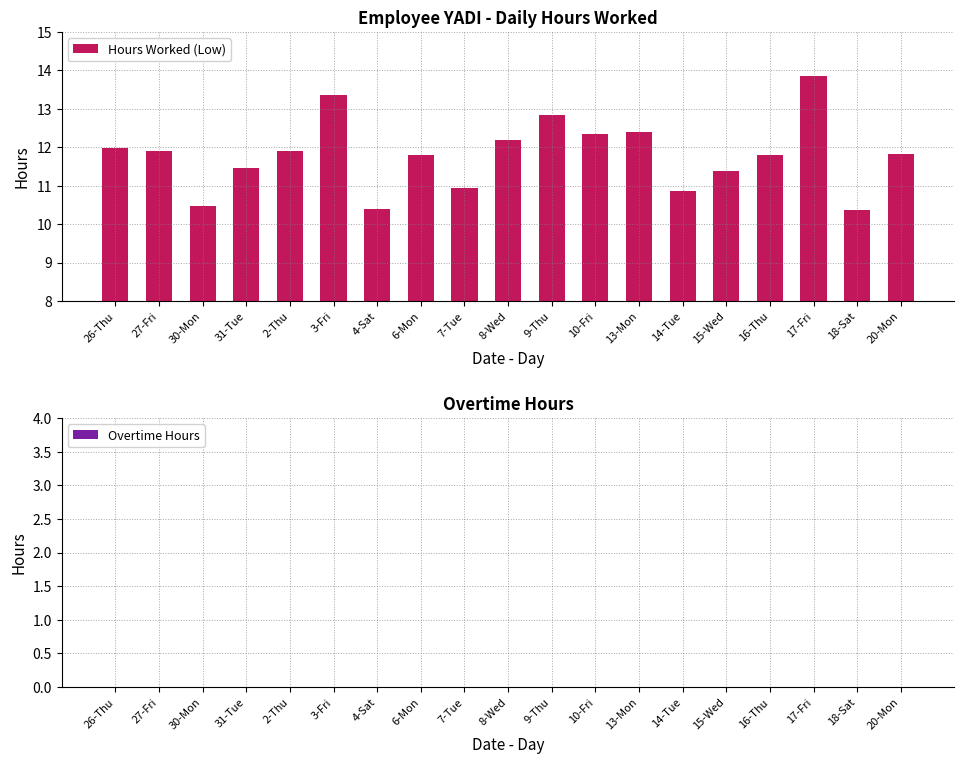

What position from the right is 9-Thu?

9